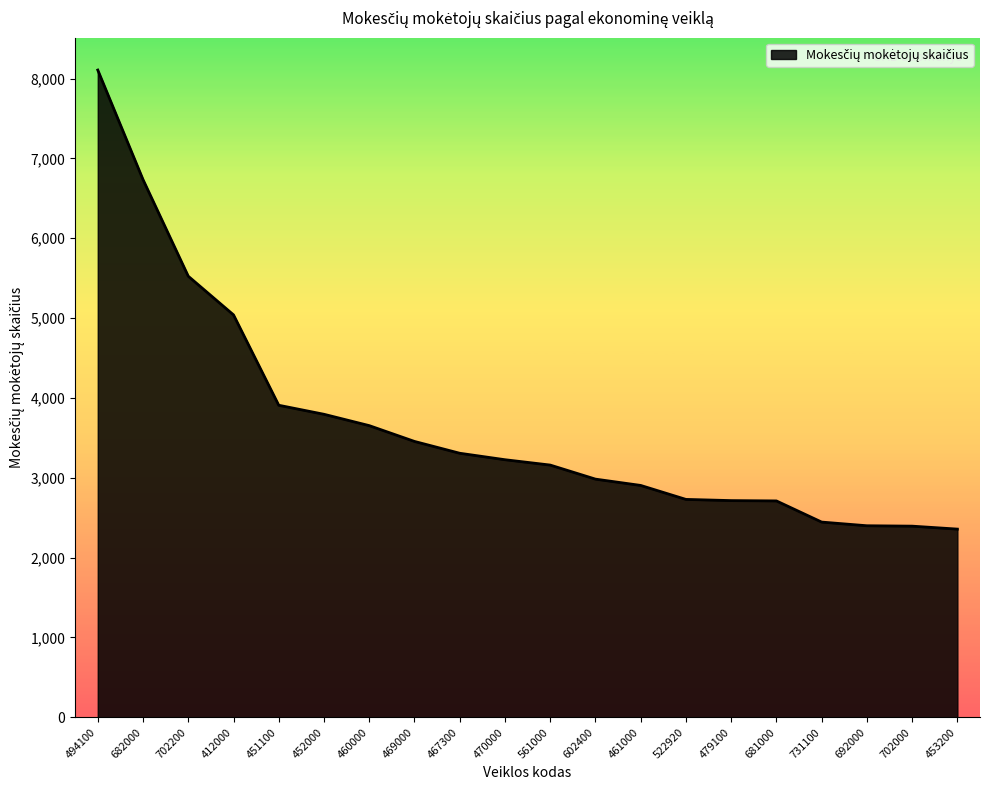

What is the greatest value displayed?

8106